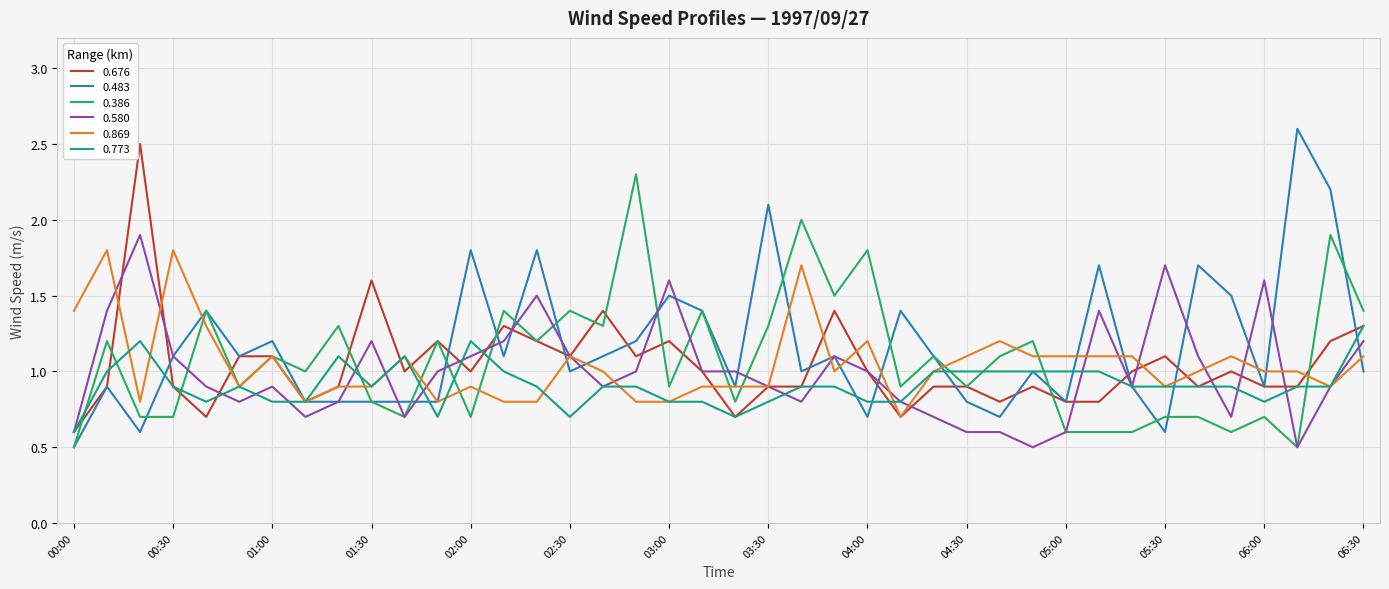

What is the lowest value of the 0.483 series?

0.5